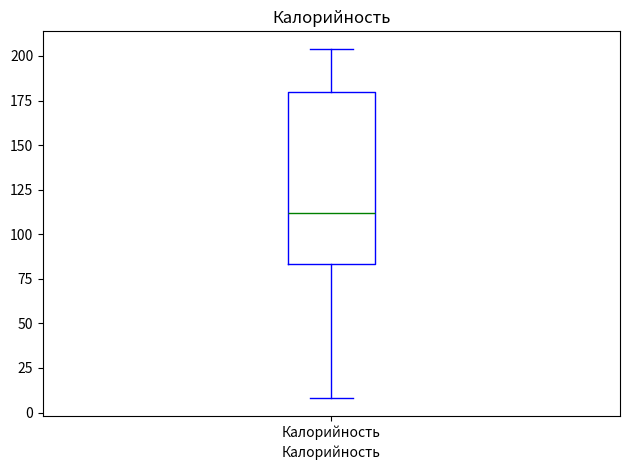

Transcribe this box plot: give where the median line is, the range the box spans, and where the two whiskers end, as read against the y-axis. The values are not printed on the chart, so give them approximately, as read against the axis.

median 110, box 85 to 180, whiskers 10 to 205